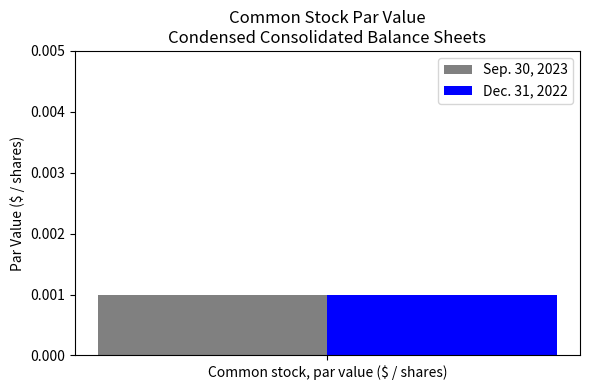

What are all the series names shown in the legend?

Sep. 30, 2023, Dec. 31, 2022